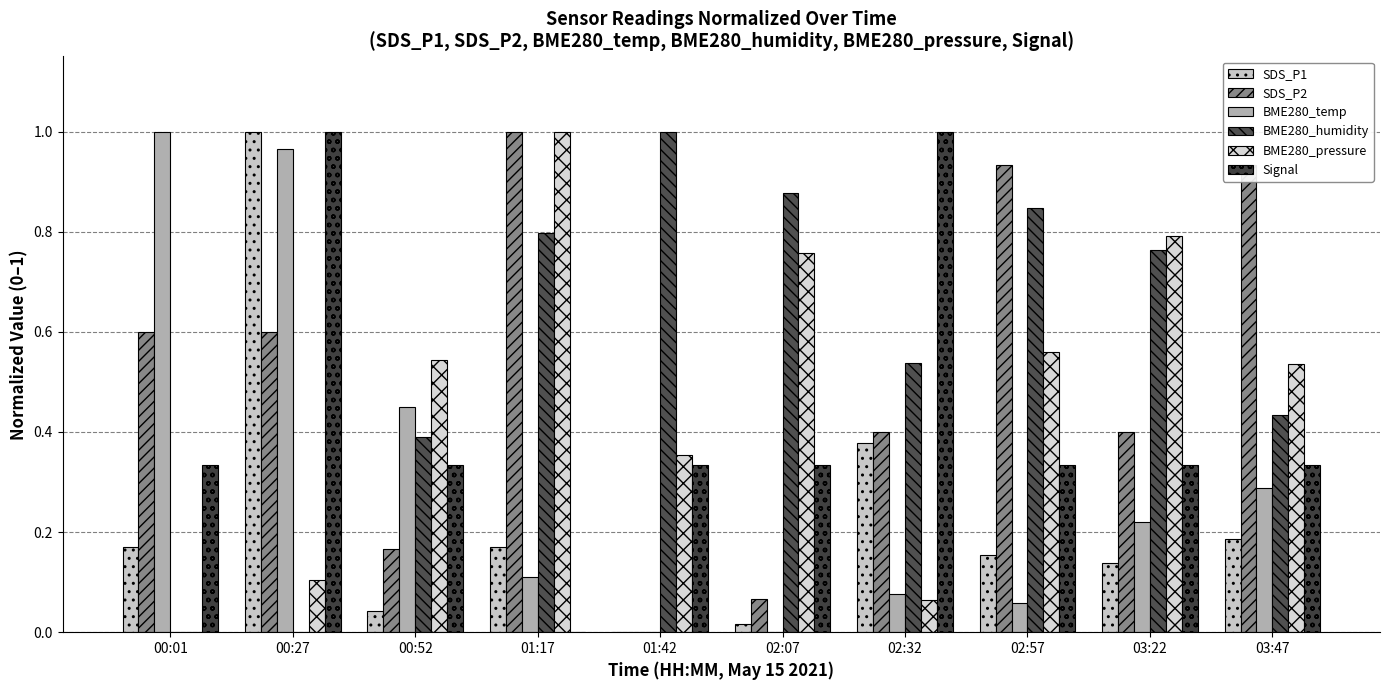

Between 00:27 and 01:42, which is larger?

00:27